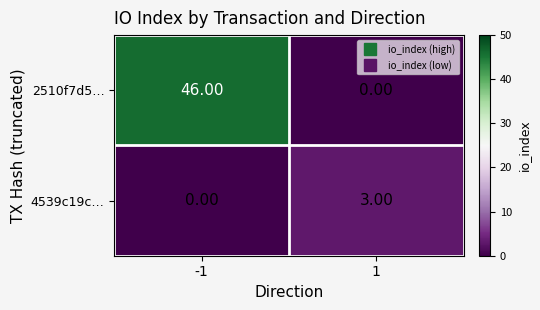

Which series changed the most between -1 and 1?

2510f7d5…